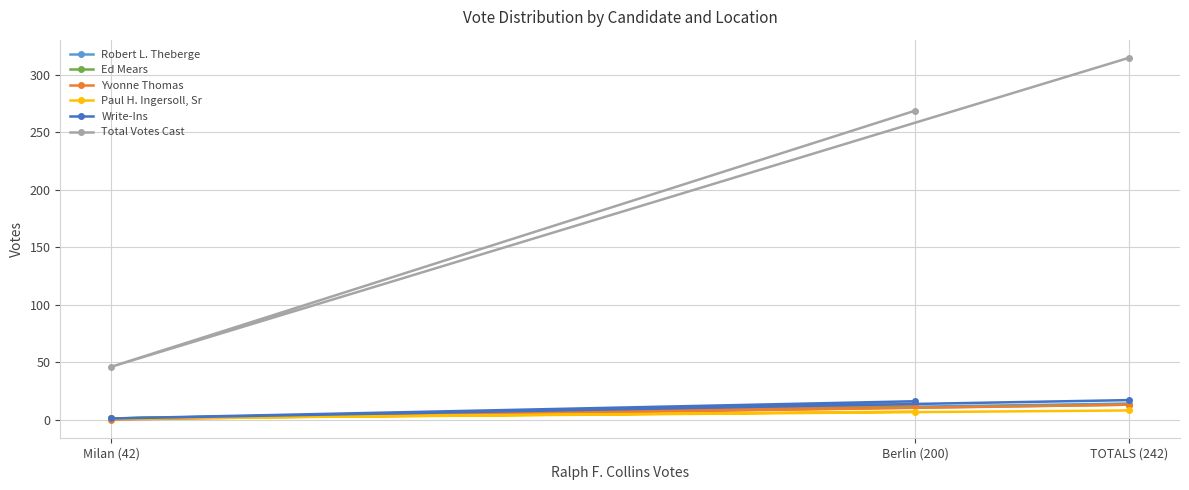

What are all the series names shown in the legend?

Robert L. Theberge, Ed Mears, Yvonne Thomas, Paul H. Ingersoll, Sr, Write-Ins, Total Votes Cast